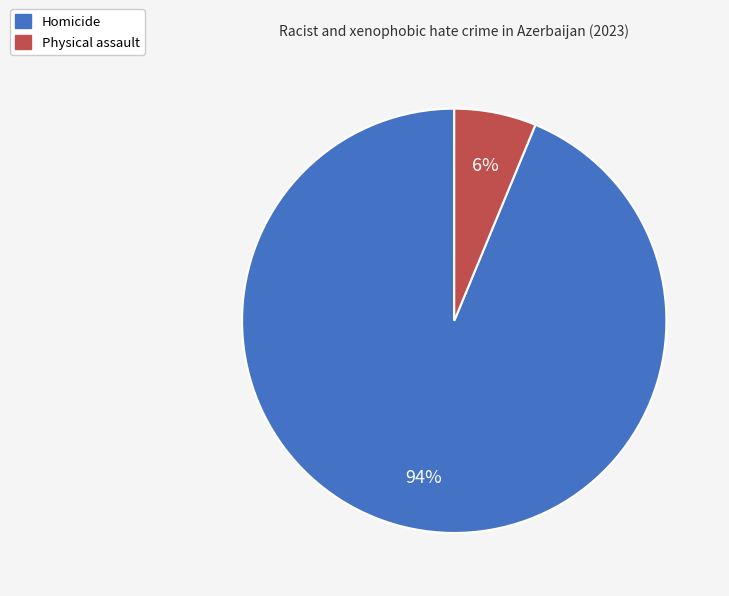

Does Homicide account for over 50% of the chart?

Yes